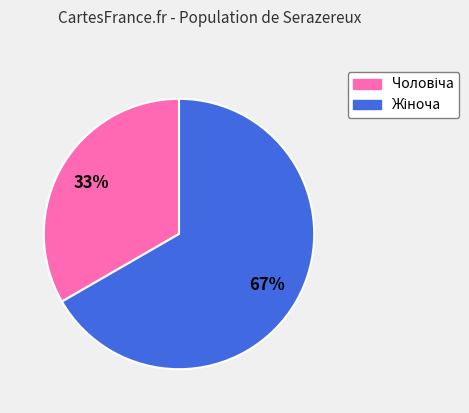

How many segments does this pie chart have?

2